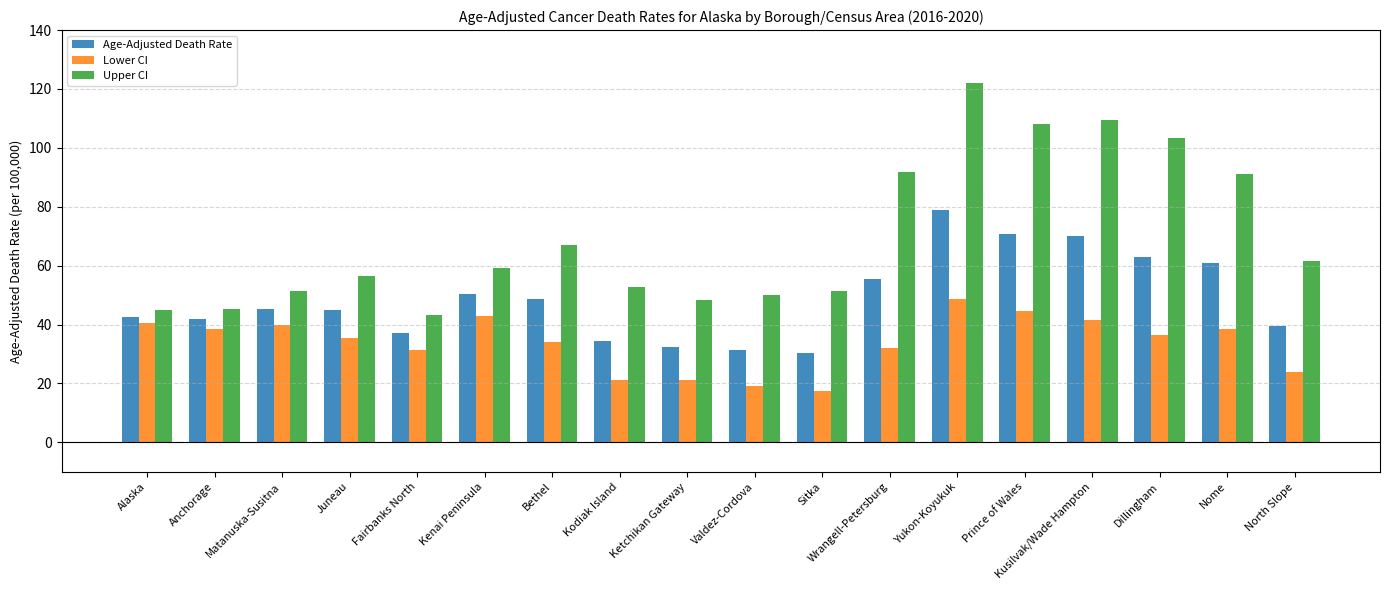

Between Juneau and Yukon-Koyukuk, which series saw the biggest shift?

Upper CI